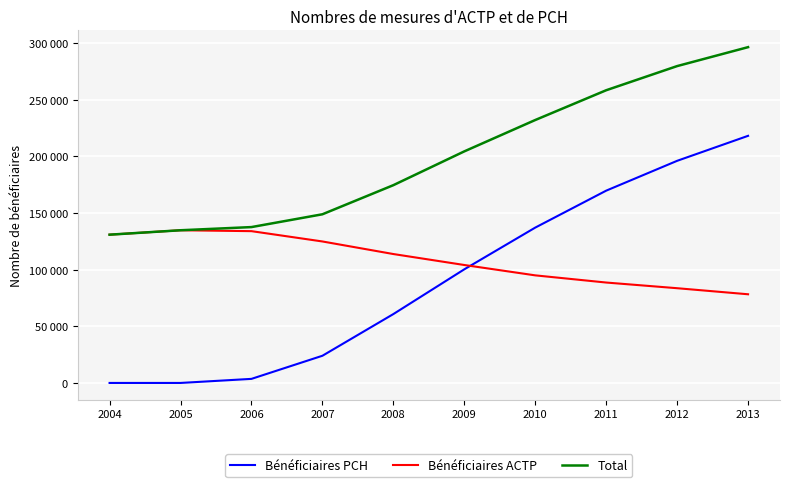

Is this an area chart (filled region under the line)?

No